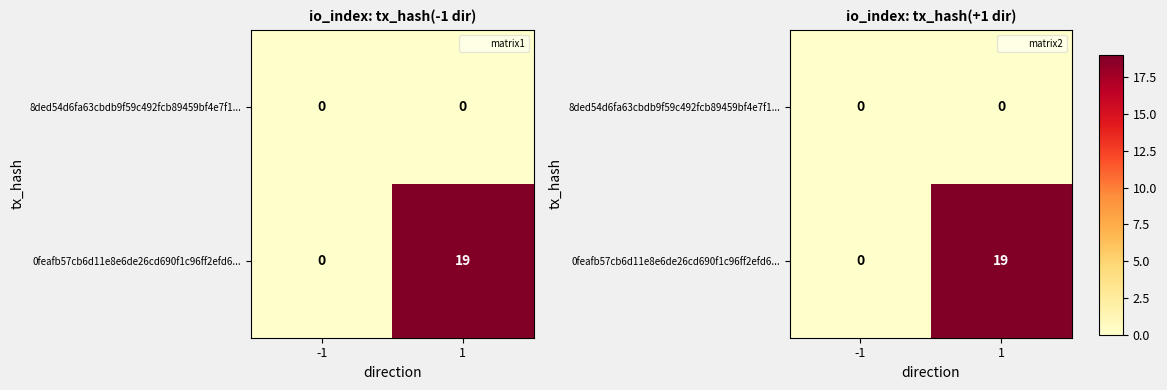

Which series has the largest total across all categories?

0feafb57cb6d11e8e6de26cd690f1c96ff2efd6...